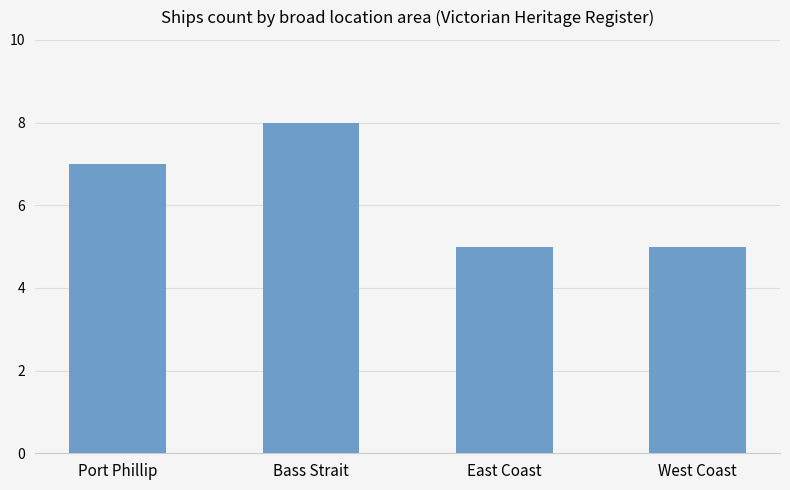

What is the label of the 4th bar from the left?

West Coast